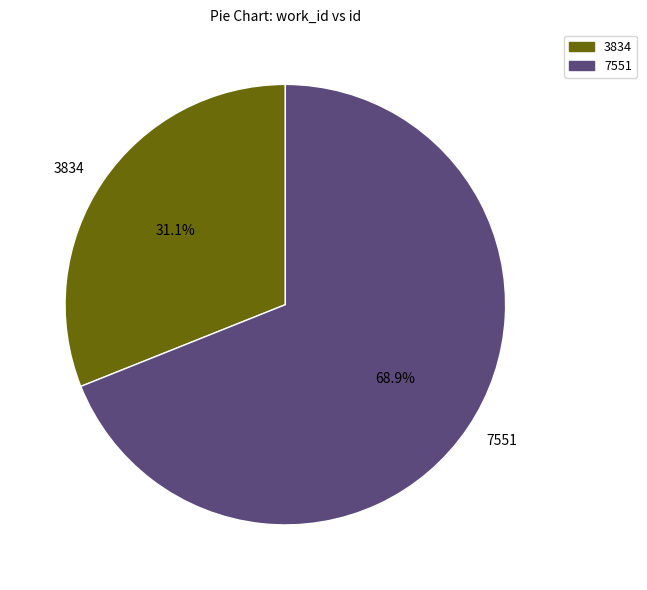

What is the majority slice?

7551